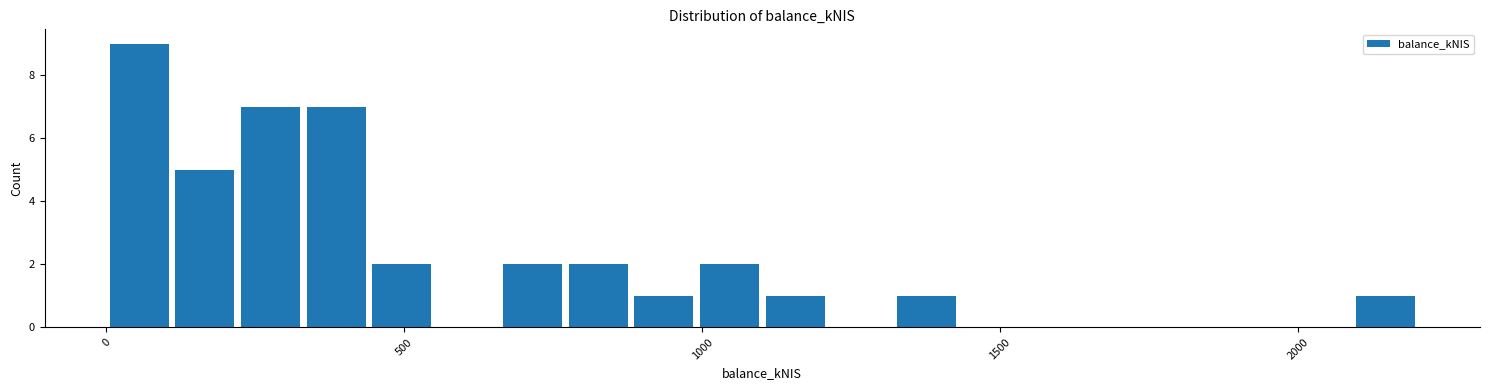

Read against the x-axis, roughly where is the centre of the tallest bar?

50